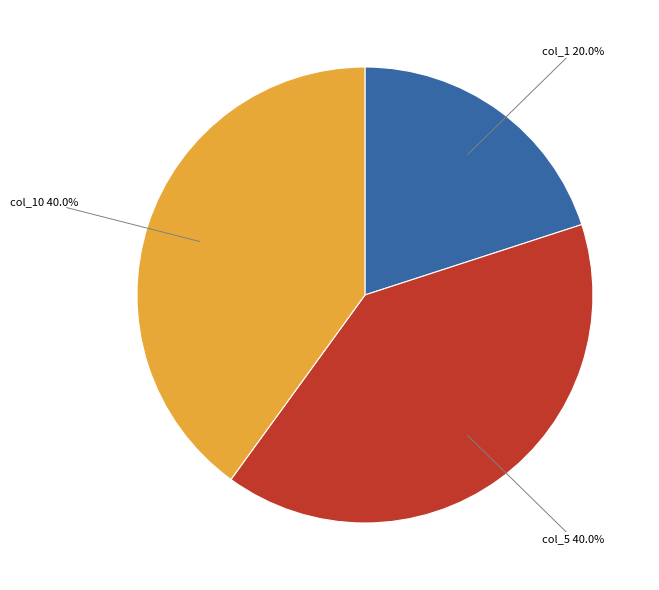

Does col_1 20.0% represent more than half of the total?

No